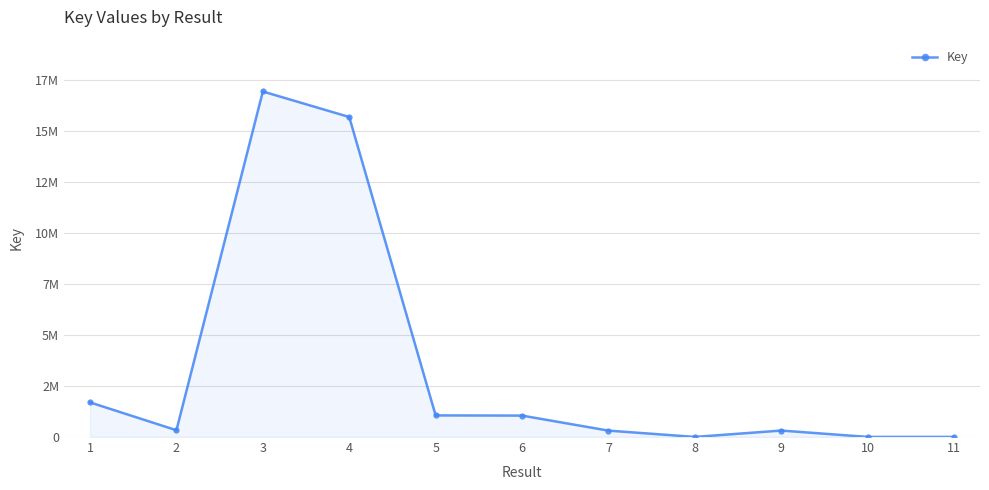

True or false: the data shows 317778 at 9.

True